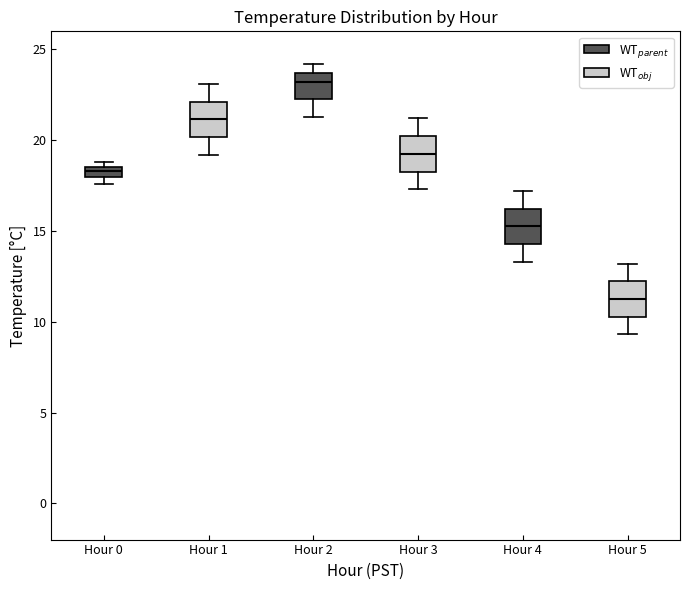

Where does the upper whisker of the box for Hour 1 end on the y-axis? The values are not printed on the chart, so give them approximately, as read against the axis.

23.0